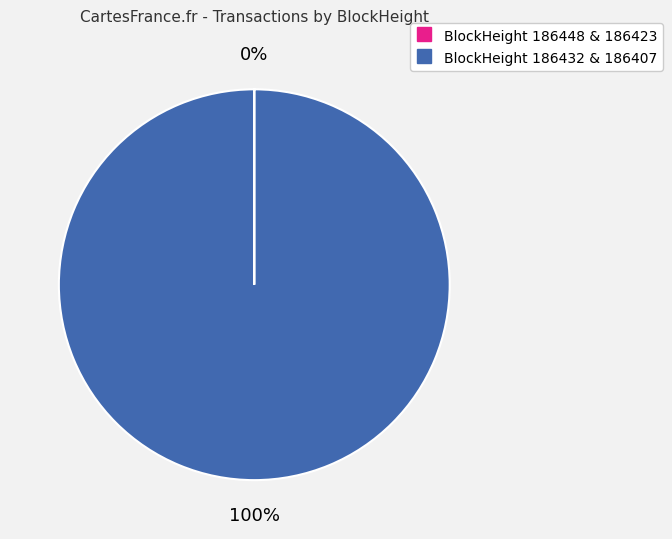

To the nearest percent, what is the difference between the largest and smallest slice percentages?

100%